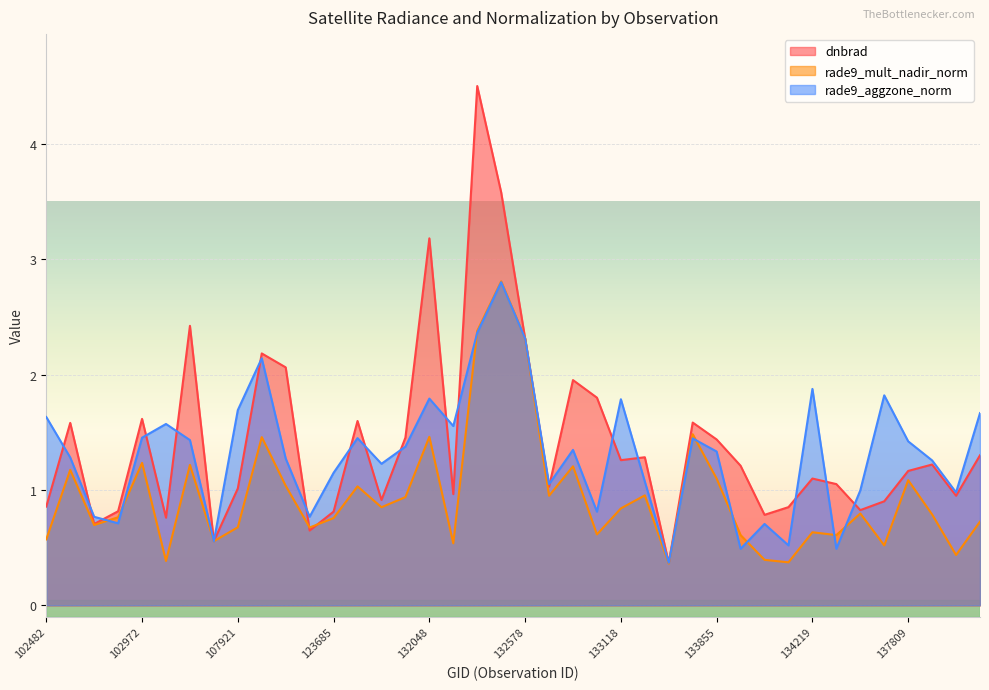

In rade9_mult_nadir_norm, how many points are lower than both neighbors (excluding endpoints)?

13